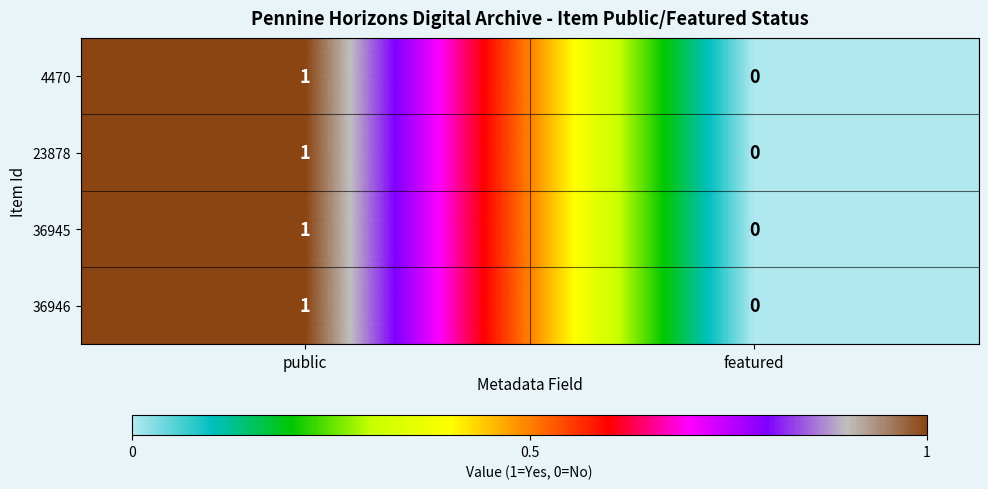

At which category is the sum across all series the highest?

public